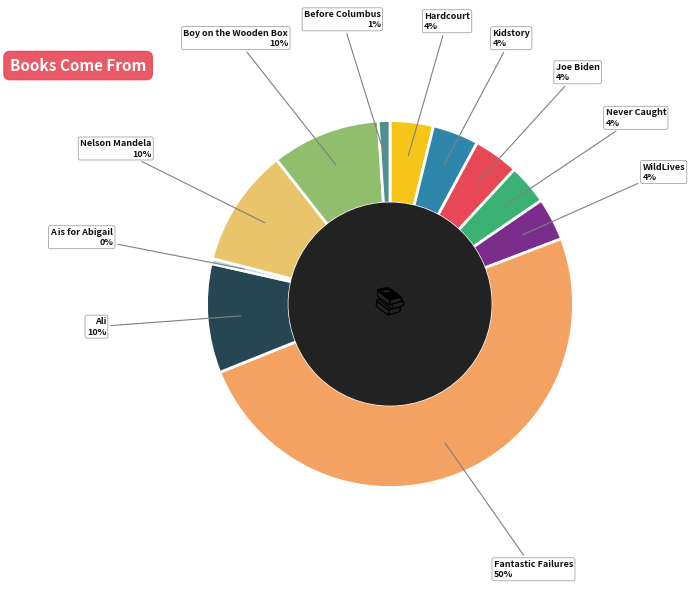

Is Never Caught the majority of the pie?

No